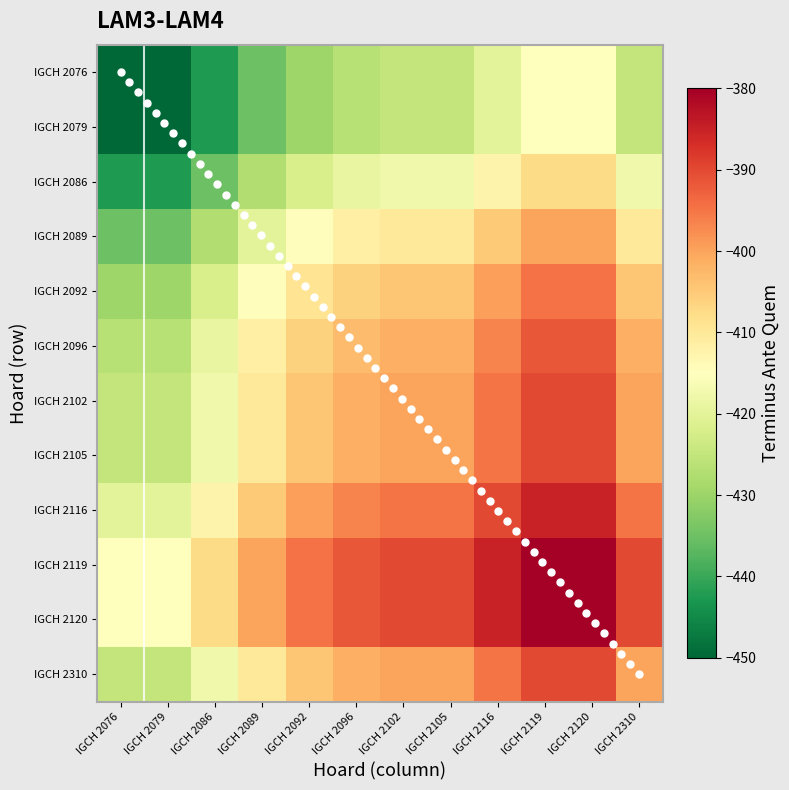

What is the average value of the IGCH 2076 series?

-429.9